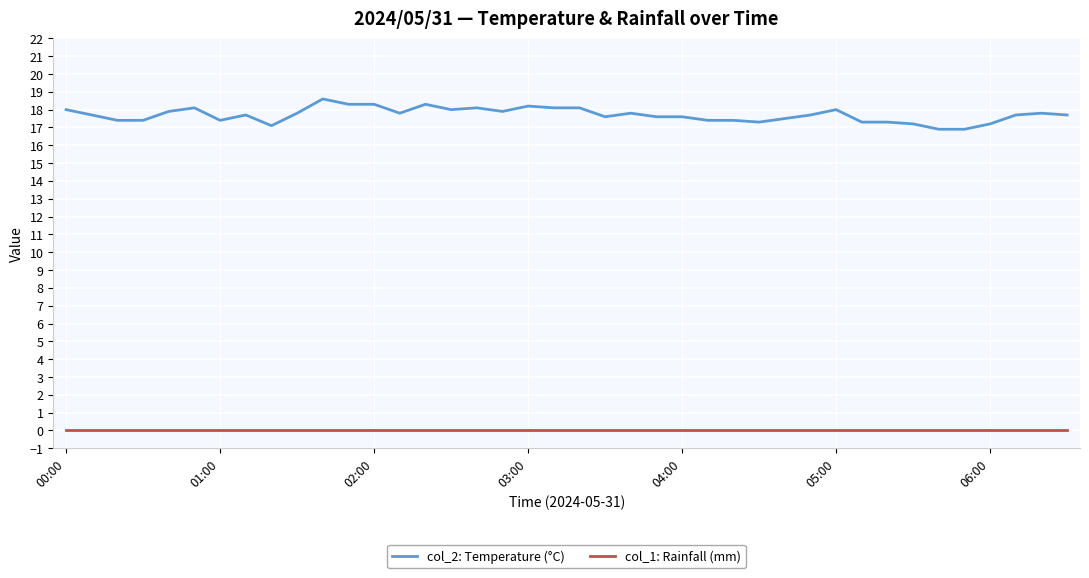

Which series has the largest range (max minus min)?

col_2: Temperature (°C)